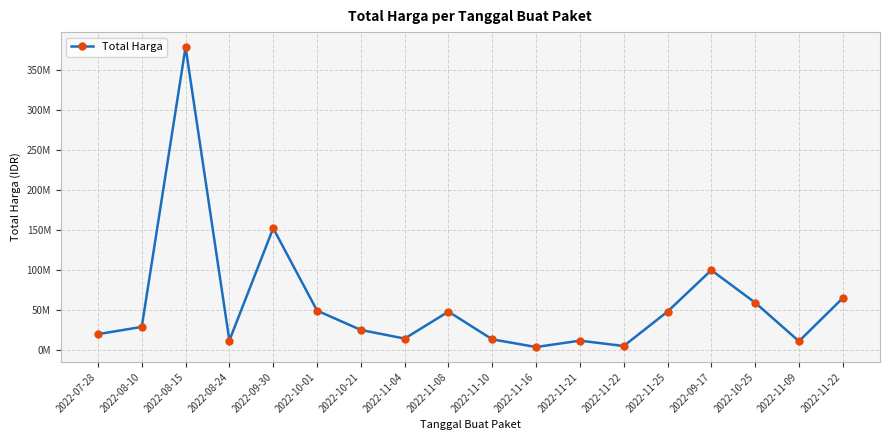

What is the ratio of the value at 2022-11-16 to the value at 2022-11-08?

0.1